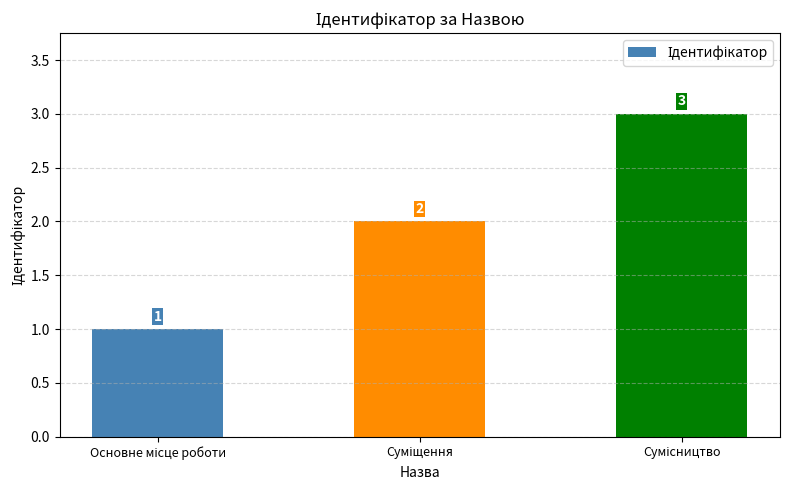

What is the greatest value displayed?

3